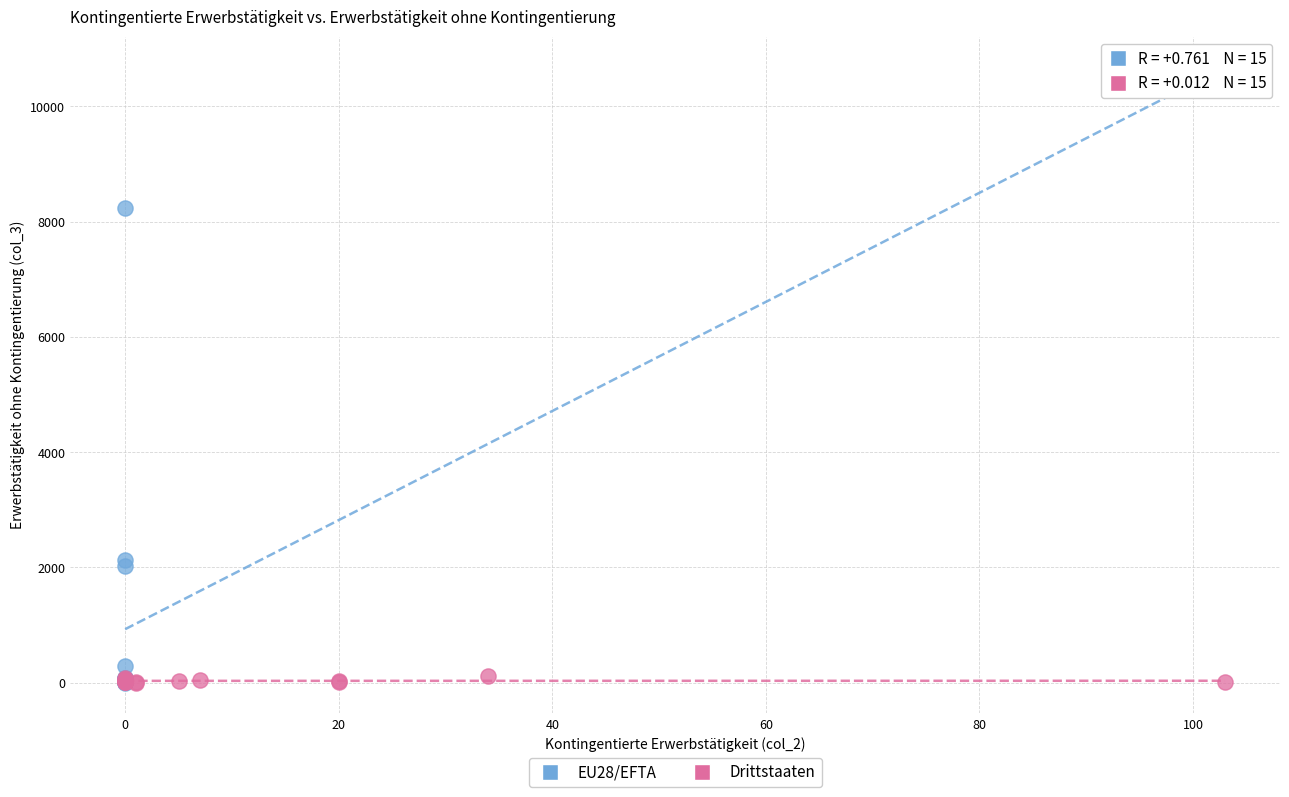

What are all the series names shown in the legend?

EU28/EFTA, Drittstaaten